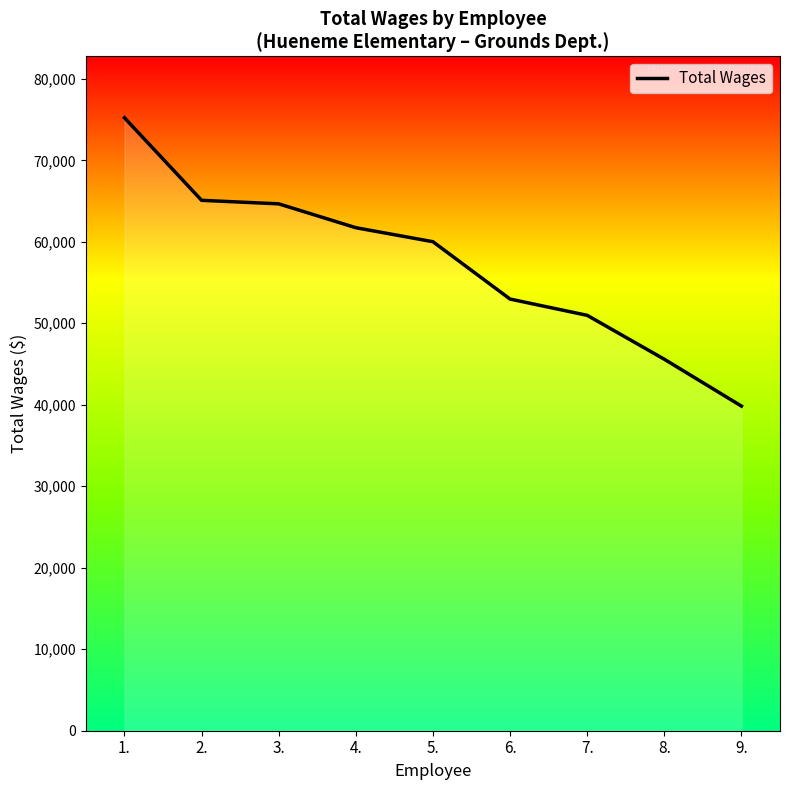

Where does the data first go above 60010?

1.